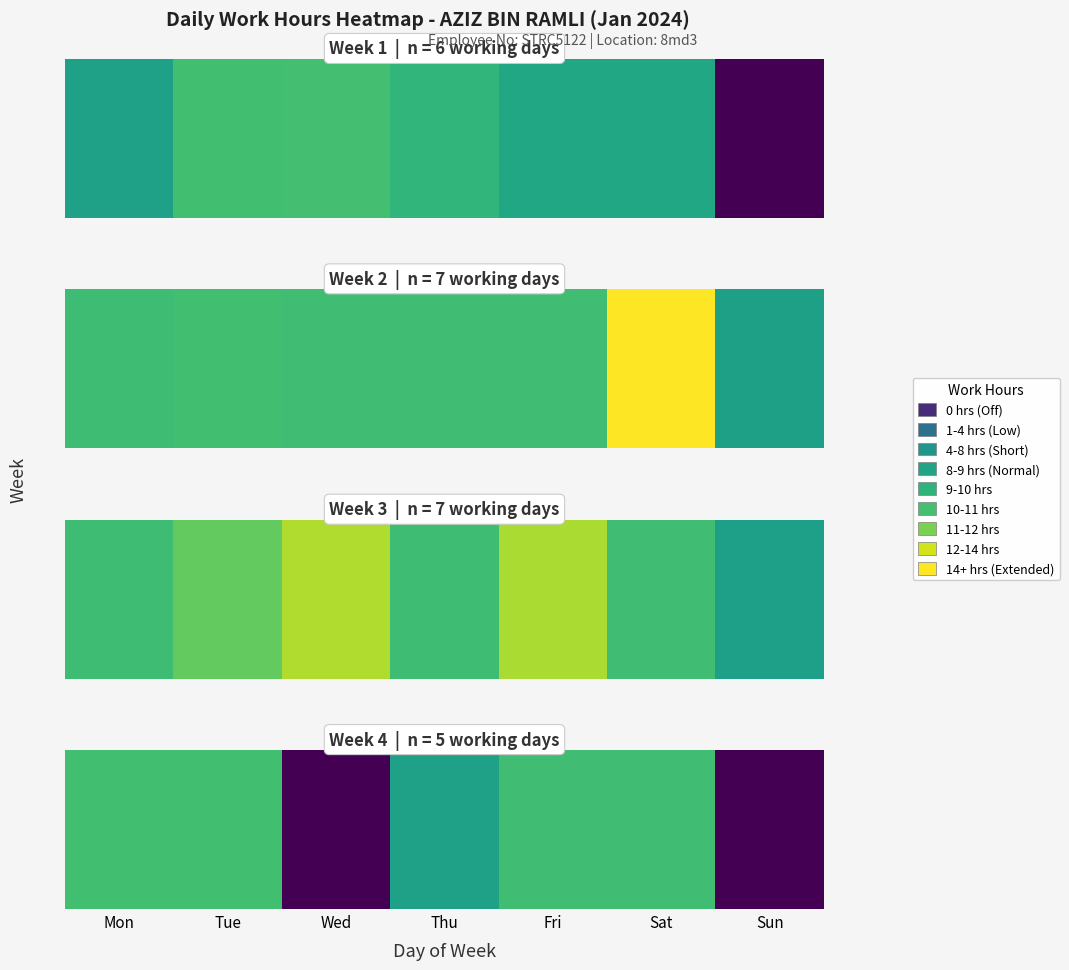

At which category does the chart reach its minimum across all series?

Wed